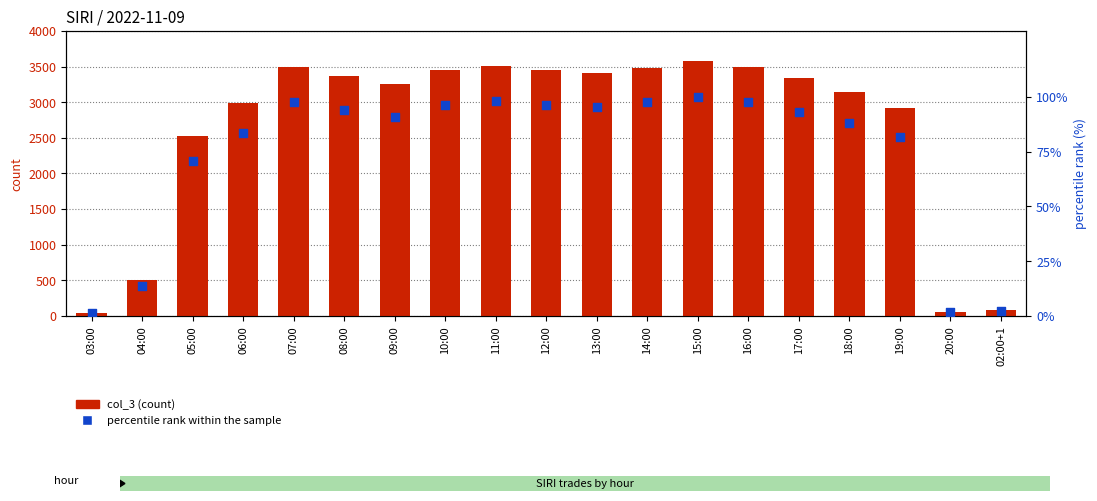

What is the total value across all series at 03:00?

43.2